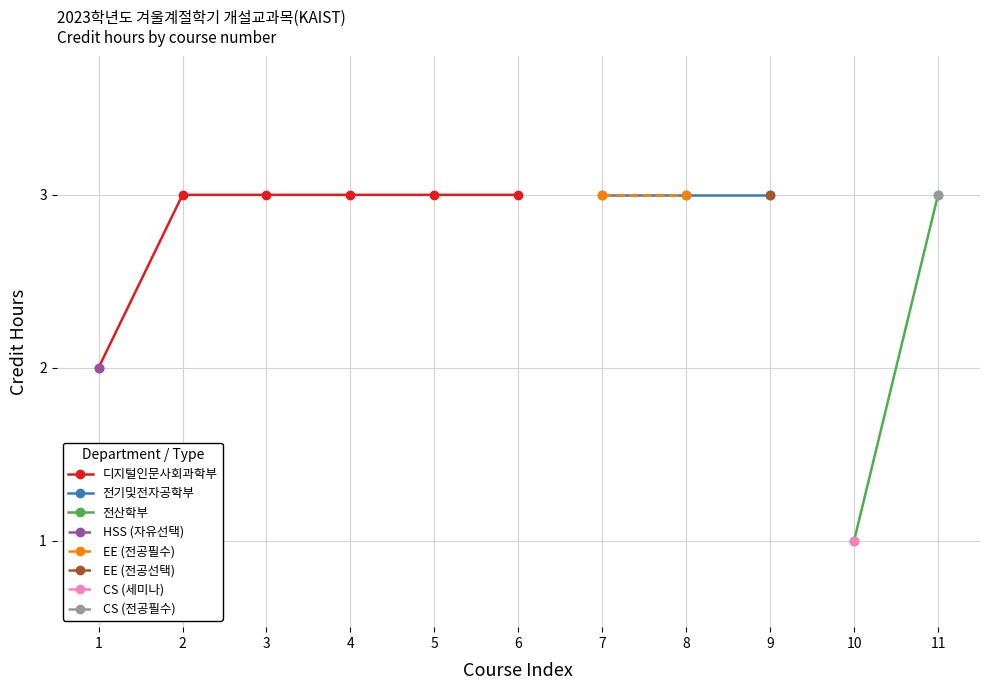

True or false: CS204 and HSS421 cross at least once.

False